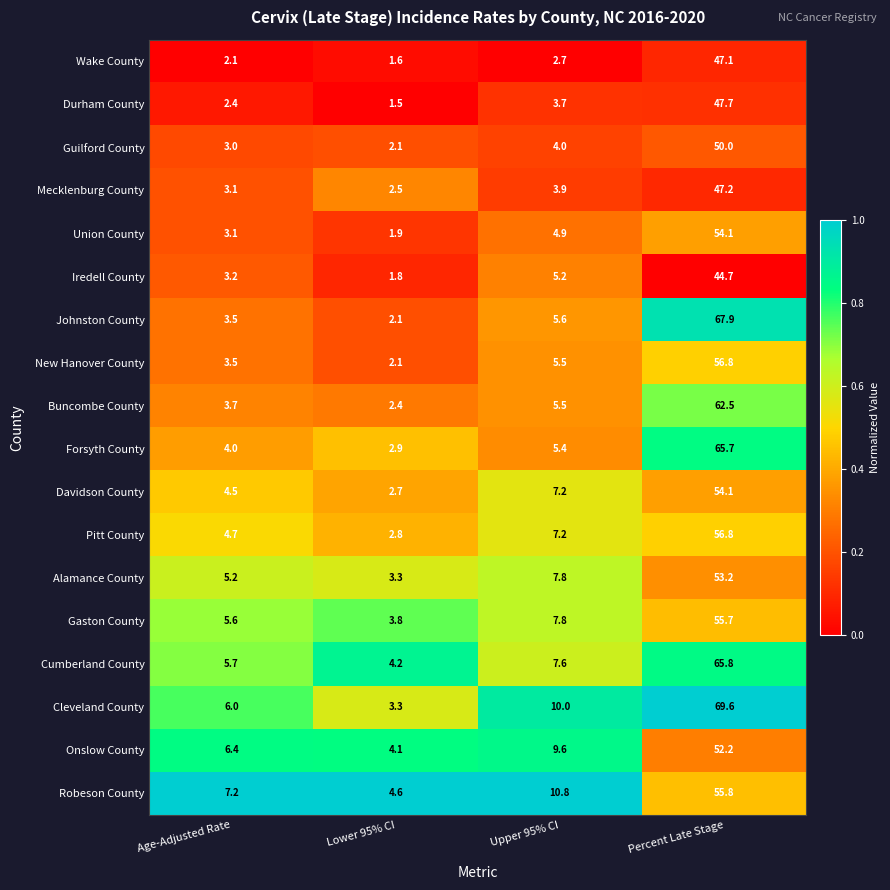

Count the number of data series in this chart.

18